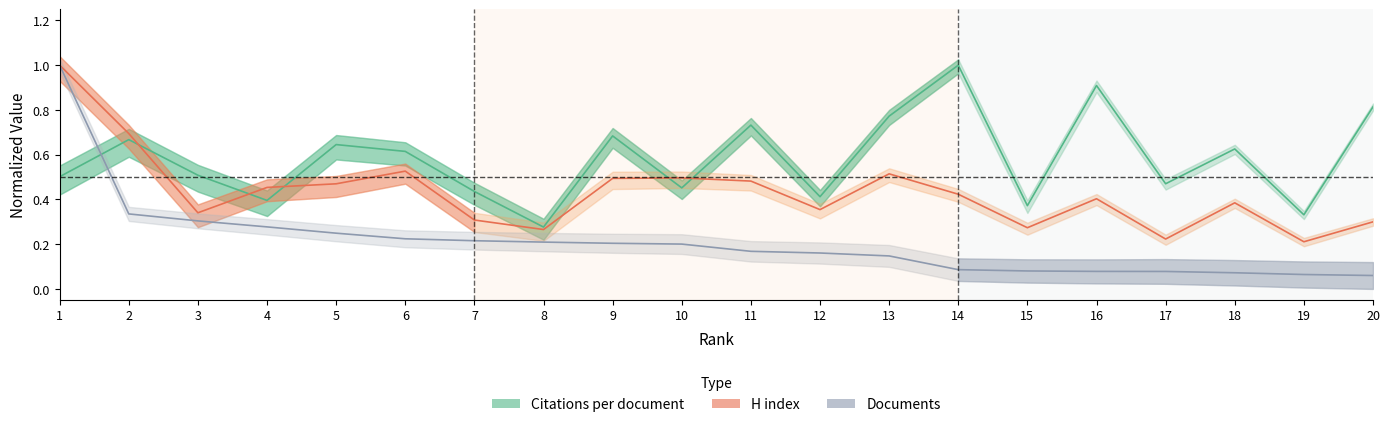

Does the chart display data point markers on the line(s)?

No